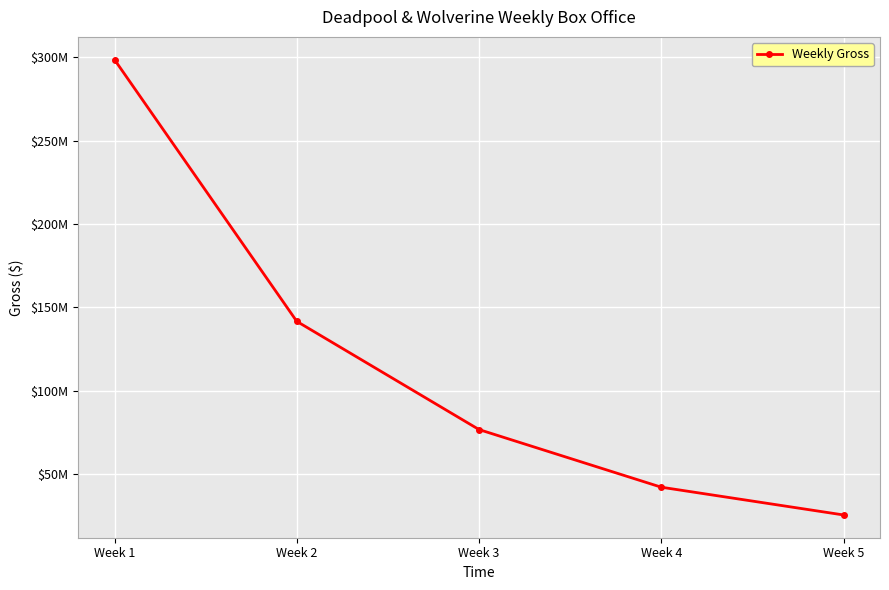

Is this an area chart (filled region under the line)?

No